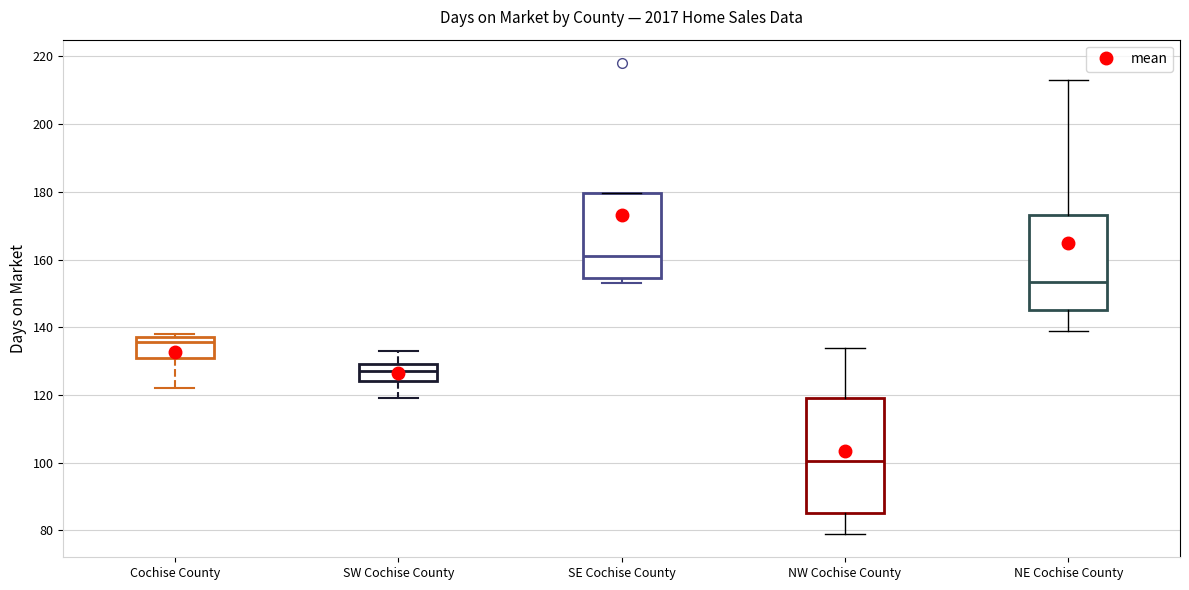

Reading left to right, read every box against the y-axis: the position of its median line, the range the box covers, and the ends of its whiskers. The values are not printed on the chart, so give them approximately, as read against the axis.

Cochise County: median 136, box 132 to 138, whiskers 122 to 138 (just above the box's upper edge)
SW Cochise County: median 128, box 124 to 130, whiskers 120 to 134
SE Cochise County: median 162, box 154 to 180, whiskers 154 (just below the box's lower edge) to 180
NW Cochise County: median 100, box 86 to 120, whiskers 80 to 134
NE Cochise County: median 154, box 146 to 174, whiskers 140 to 214